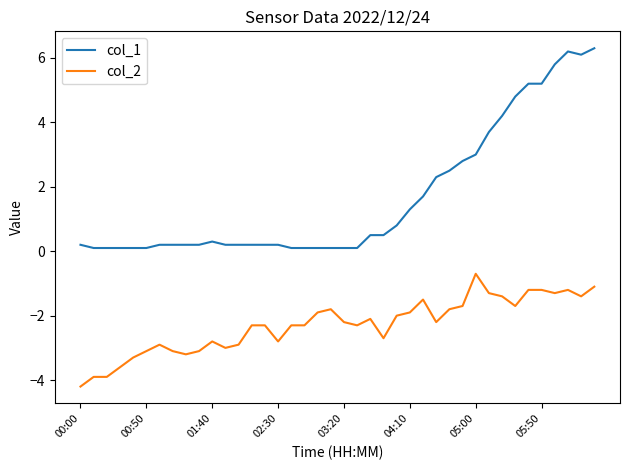

Which series has the largest total across all categories?

col_1